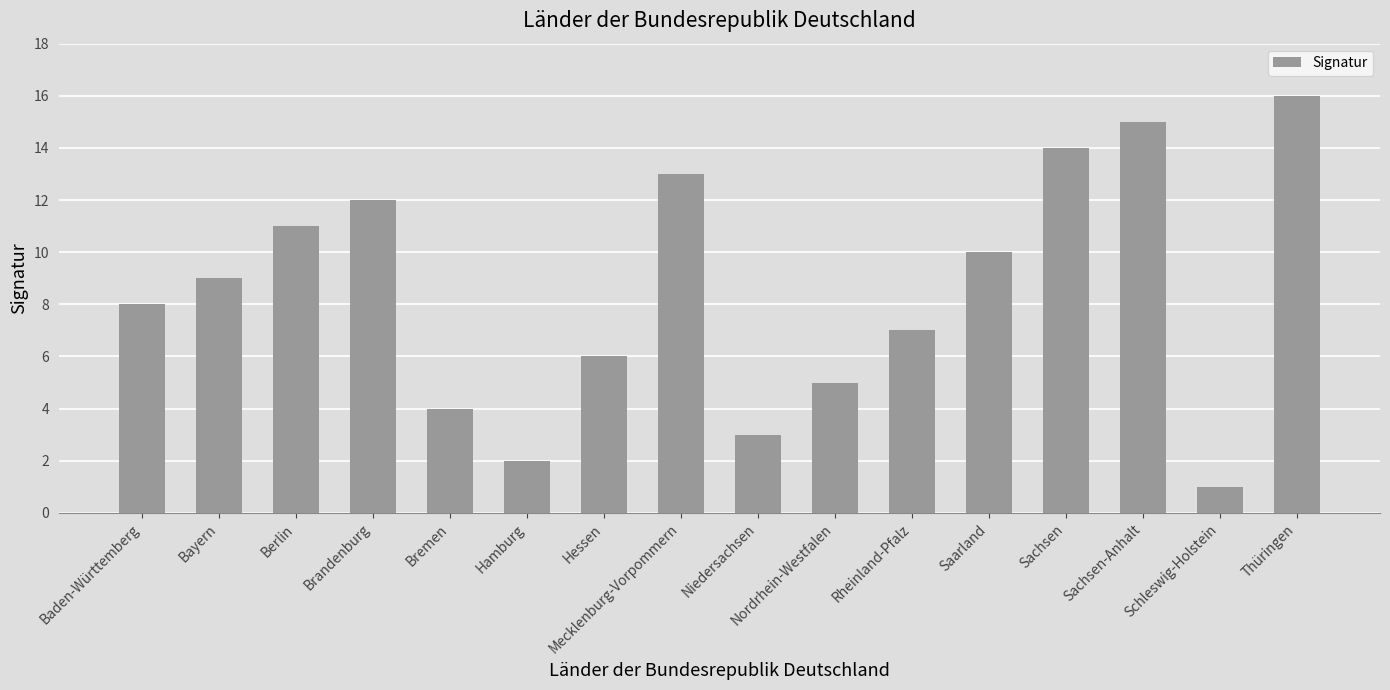

Which label corresponds to the smallest value in the chart?

Schleswig-Holstein